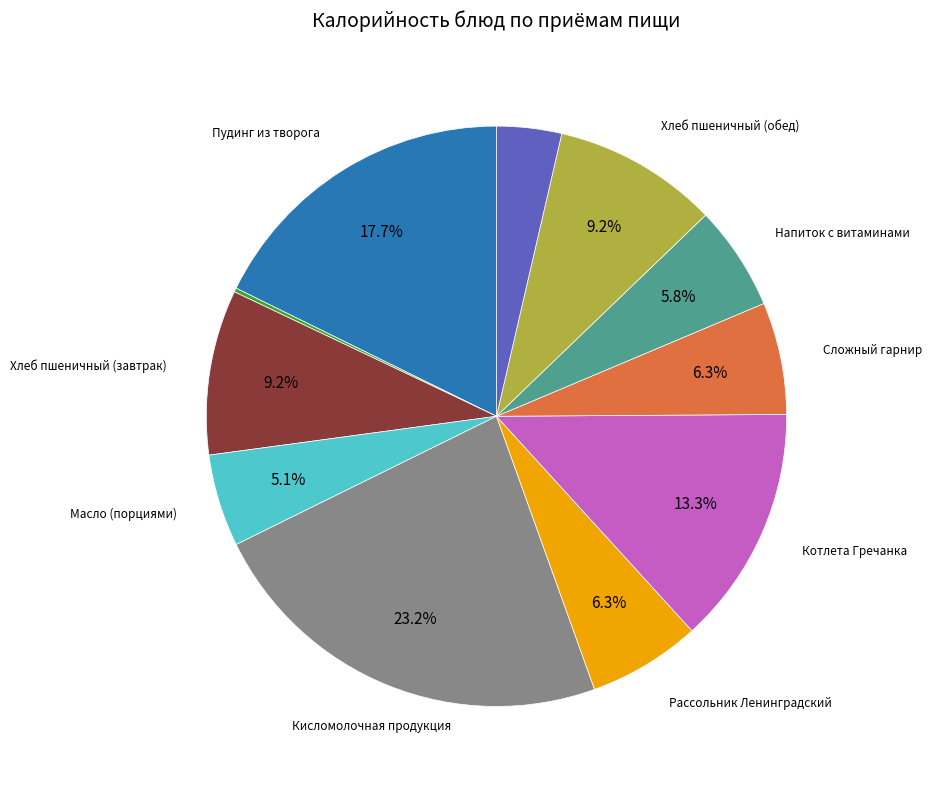

Does any single category account for the majority?

No